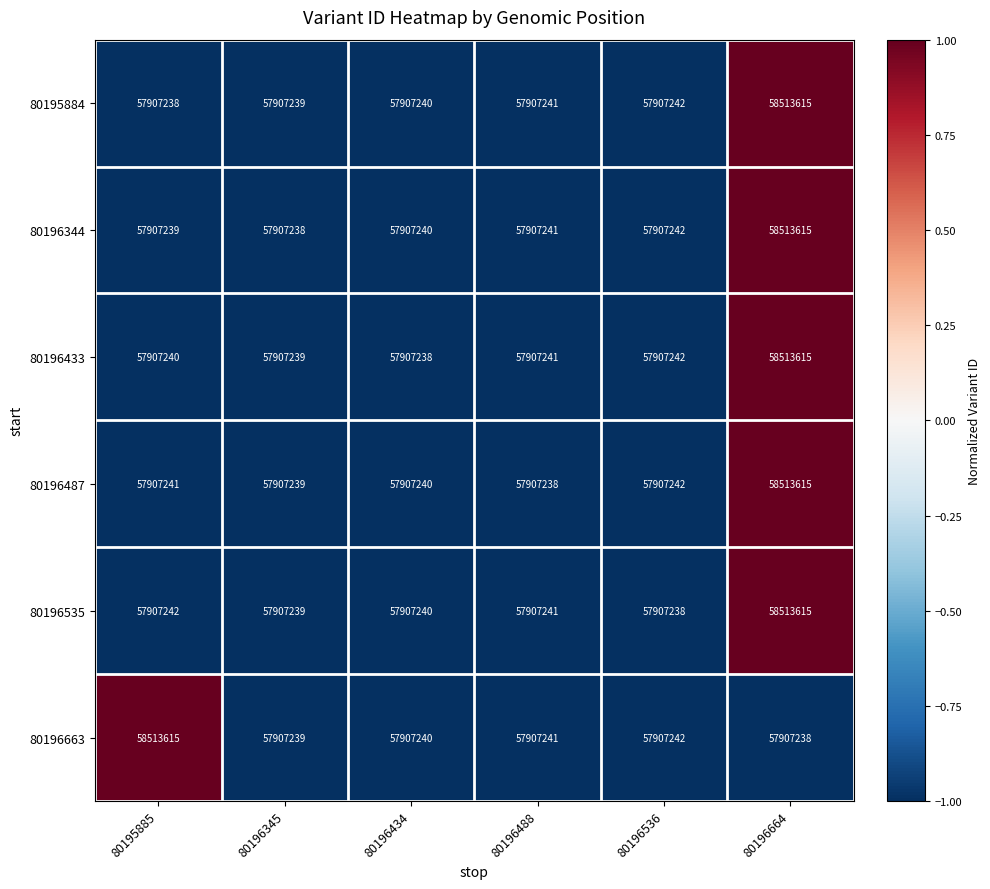

Is it true that 80196487 equals 97469235 at 80196434?

False